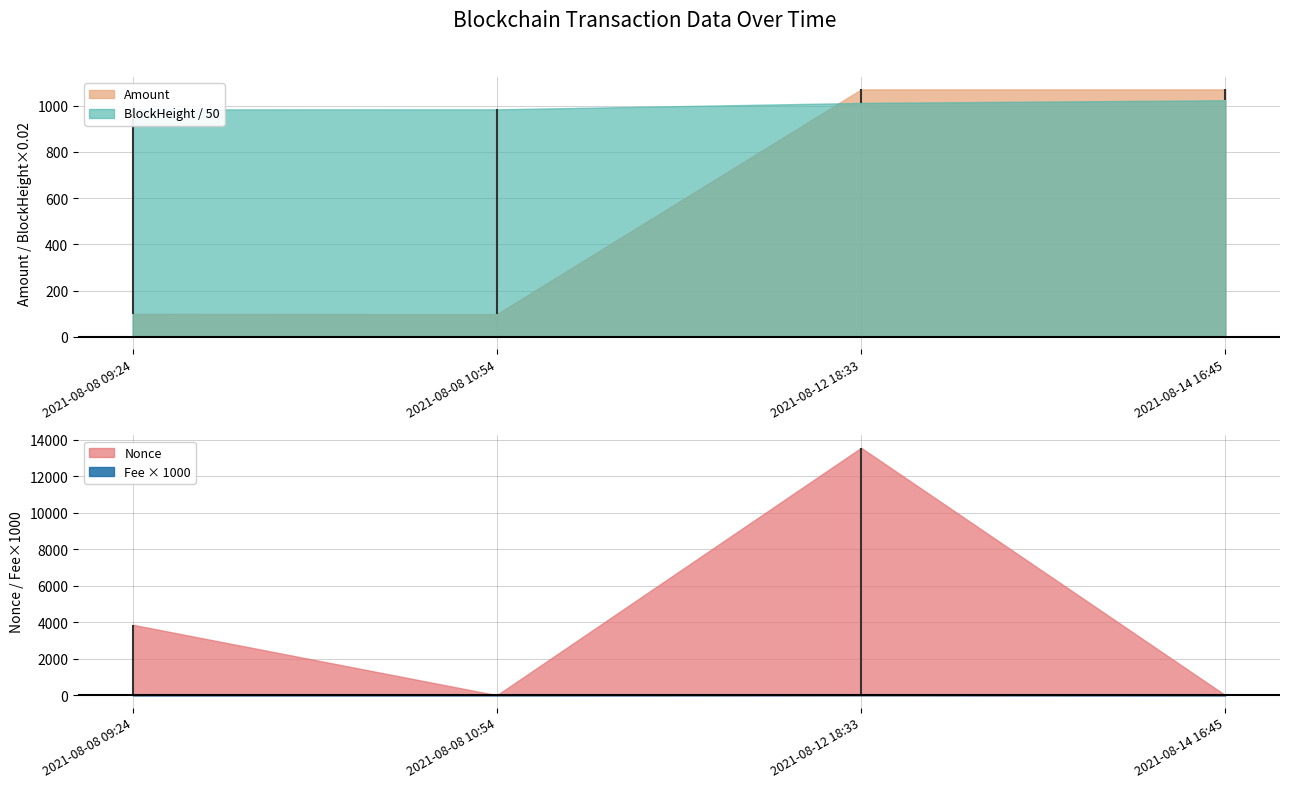

True or false: BlockHeight and Fee intersect in this chart.

False